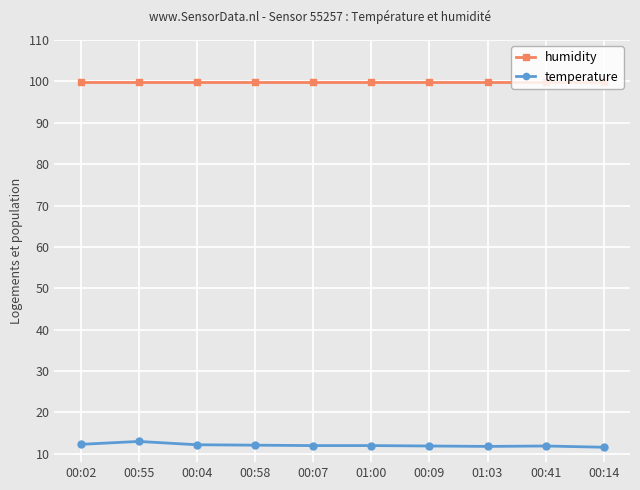

Is the value of temperature at 00:55 greater than the value of humidity at 00:58?

No